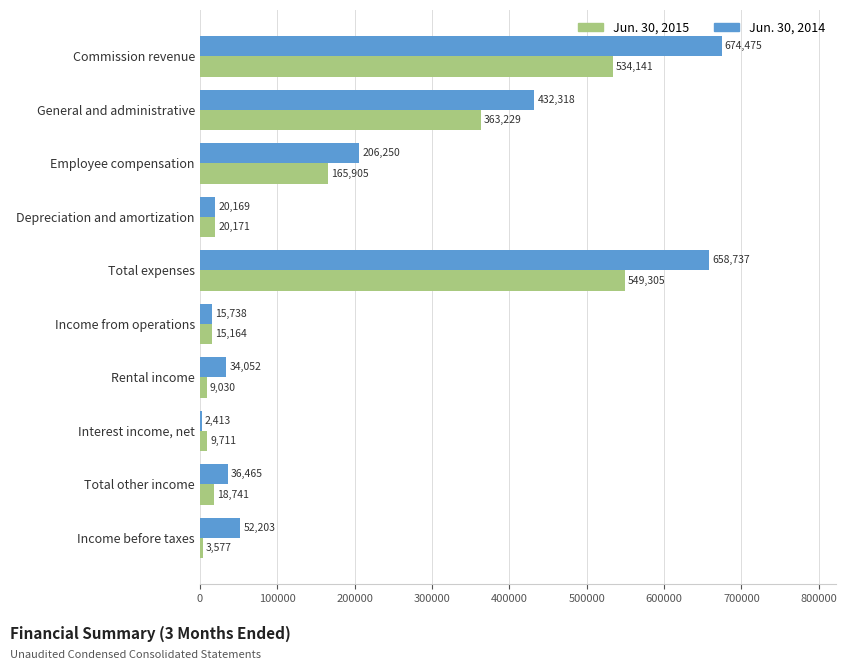

What is the sum of all Jun. 30, 2014 values?

2132820